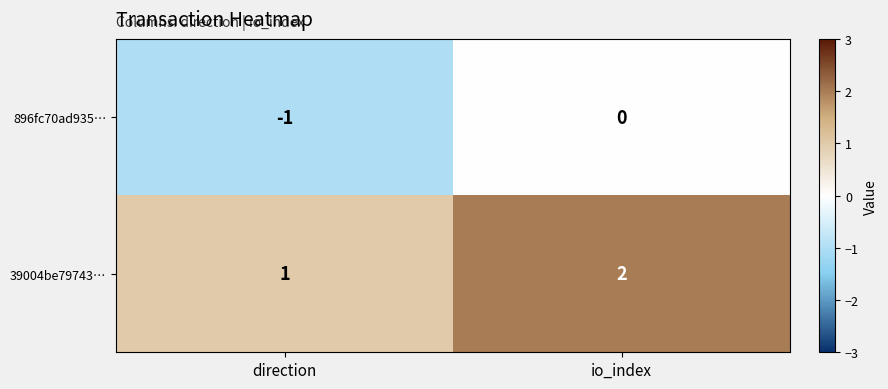

Which category has the highest value in the 39004be79743… series?

io_index